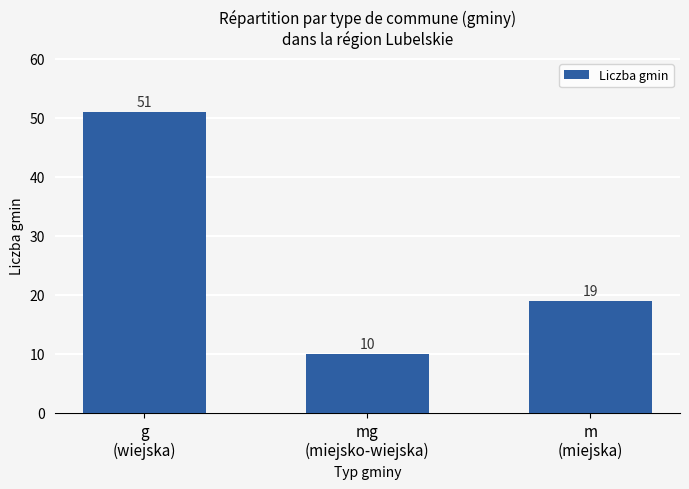

Does the chart contain any negative values?

No